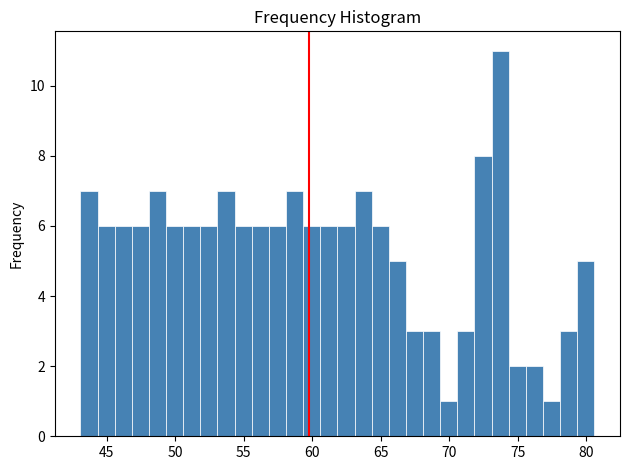

Read against the x-axis, roughly where is the centre of the tallest bar?

73.5